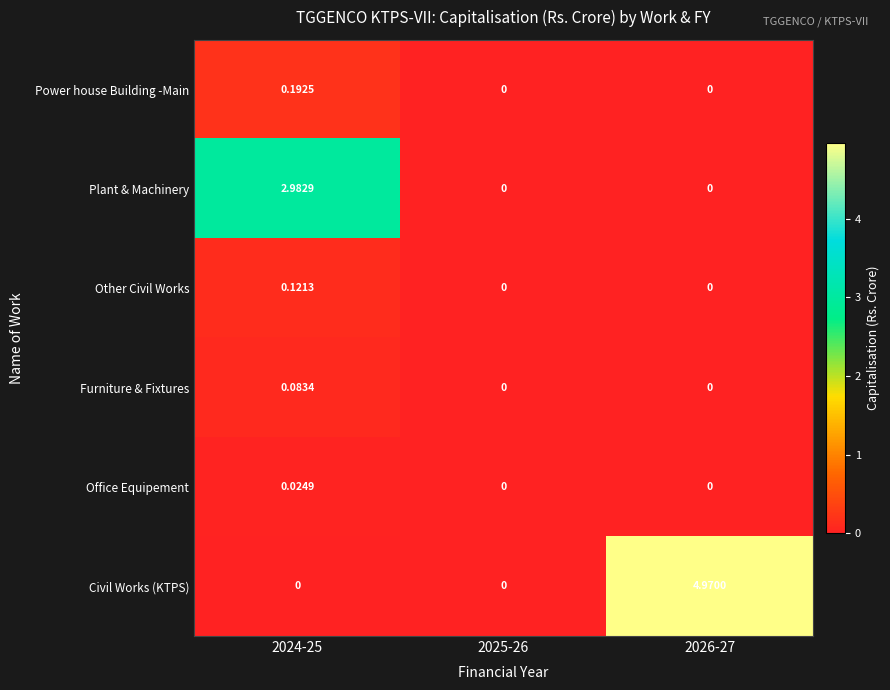

Which series changed the most between 2025-26 and 2026-27?

Civil Works (KTPS)